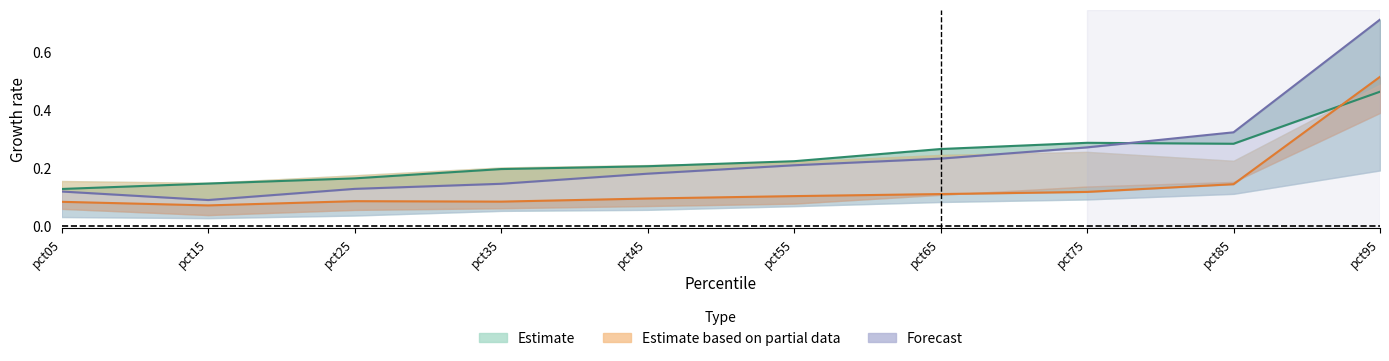

At which category is the sum across all series the highest?

pct95